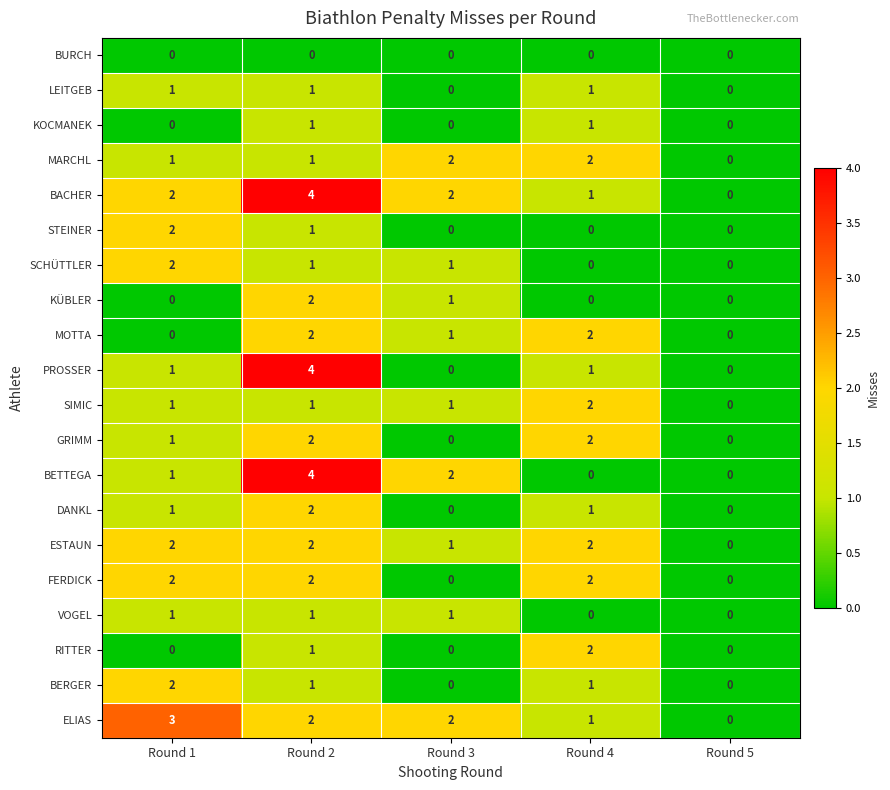

True or false: BACHER has a value of 2 at Round 1.

True